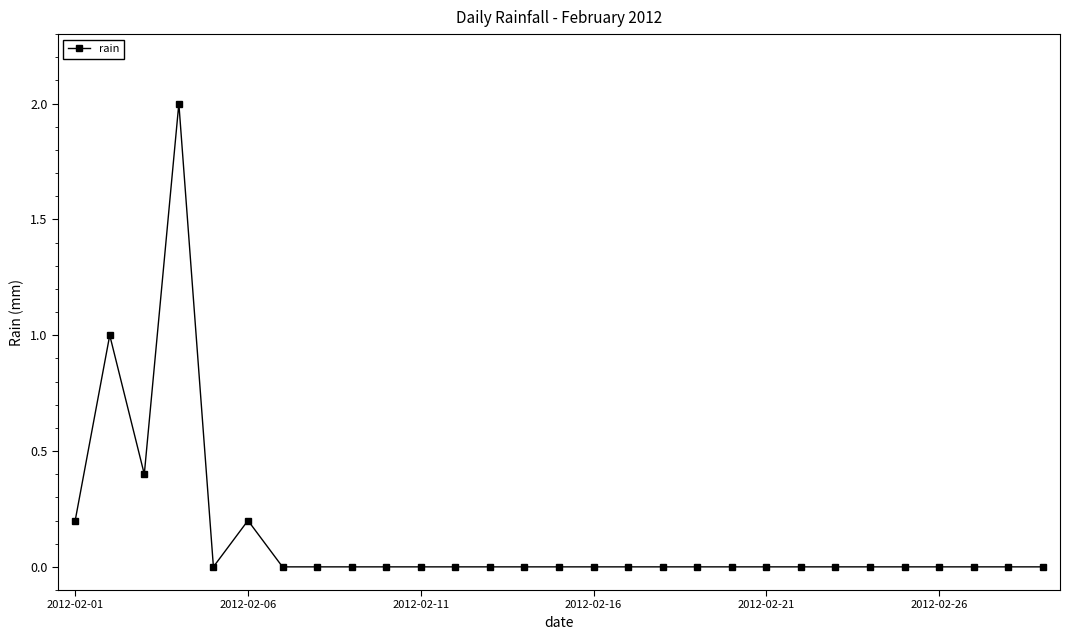

True or false: the data has more than 2 interior local peaks.

True